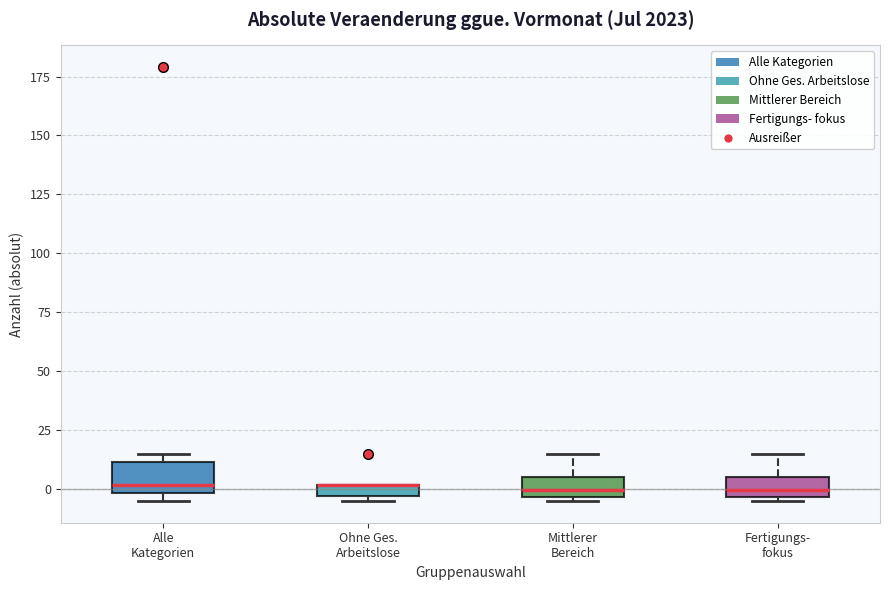

Where is the lower edge of the box for Ohne Ges. Arbeitslose on the y-axis? The values are not printed on the chart, so give them approximately, as read against the axis.

-5